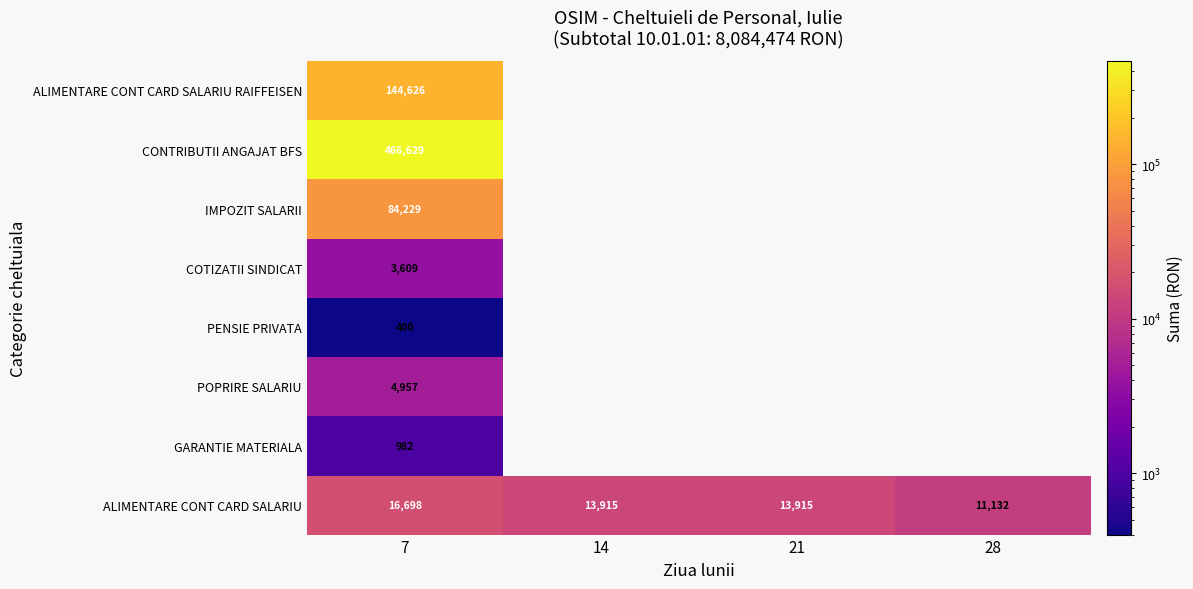

Where does the ALIMENTARE CONT CARD SALARIU series first go above 13915?

7